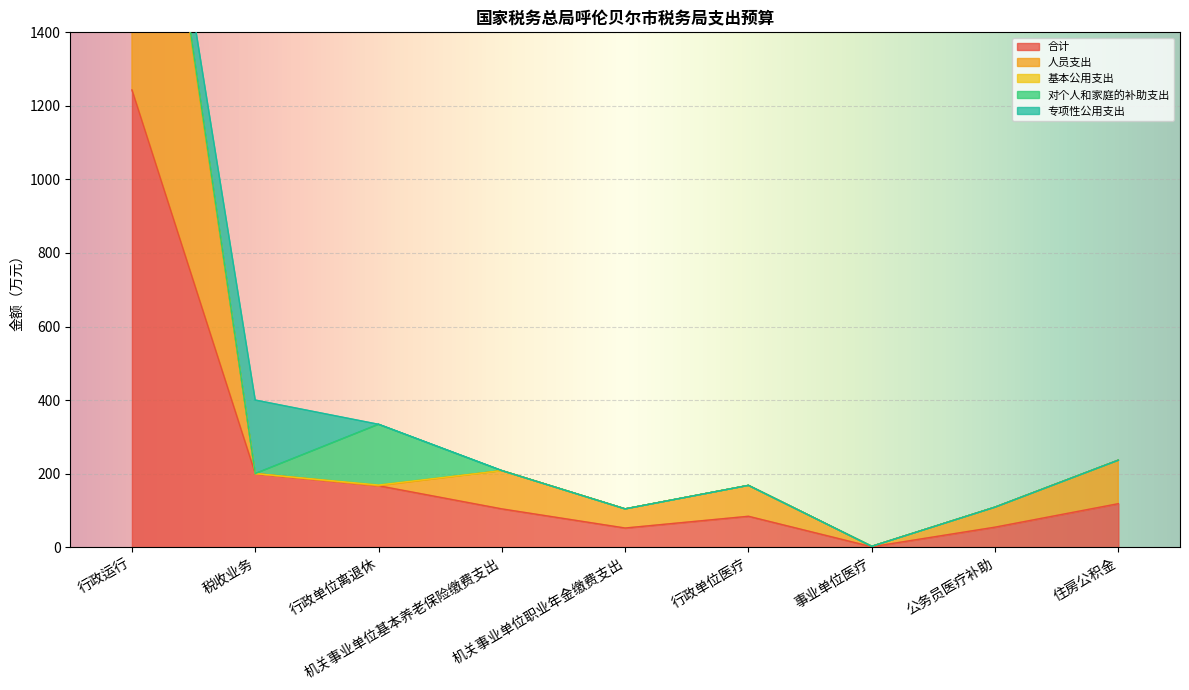

Which has a higher value, 公务员医疗补助 or 行政单位医疗?

行政单位医疗